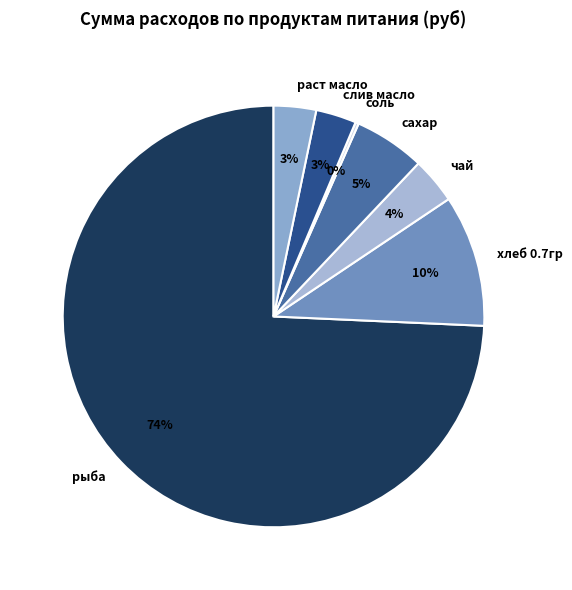

Is the sum of хлеб 0.7гр and раст масло greater than half?

No